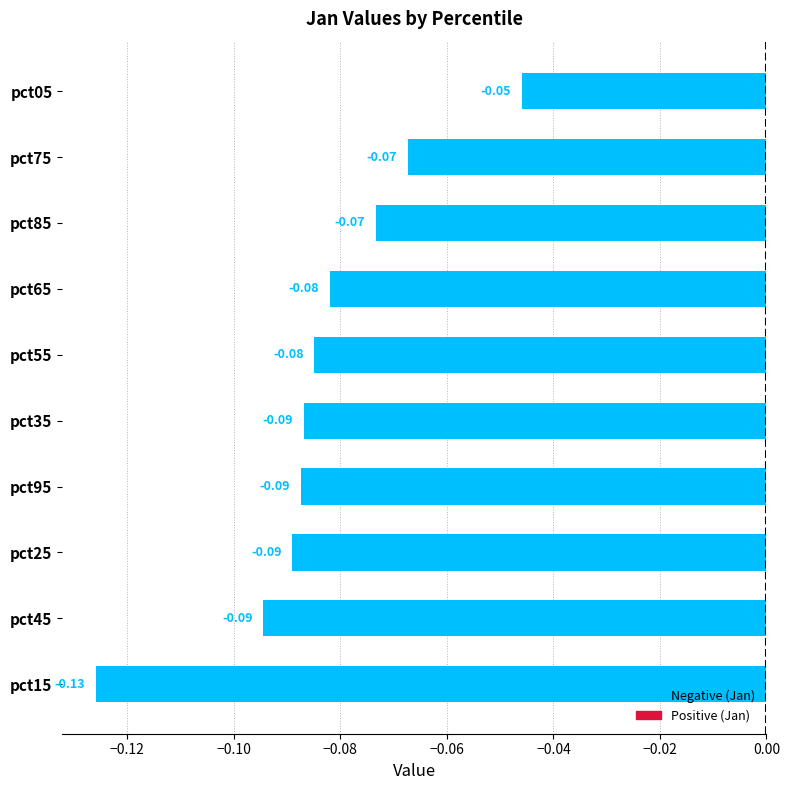

What is the sum of all values?

-0.8